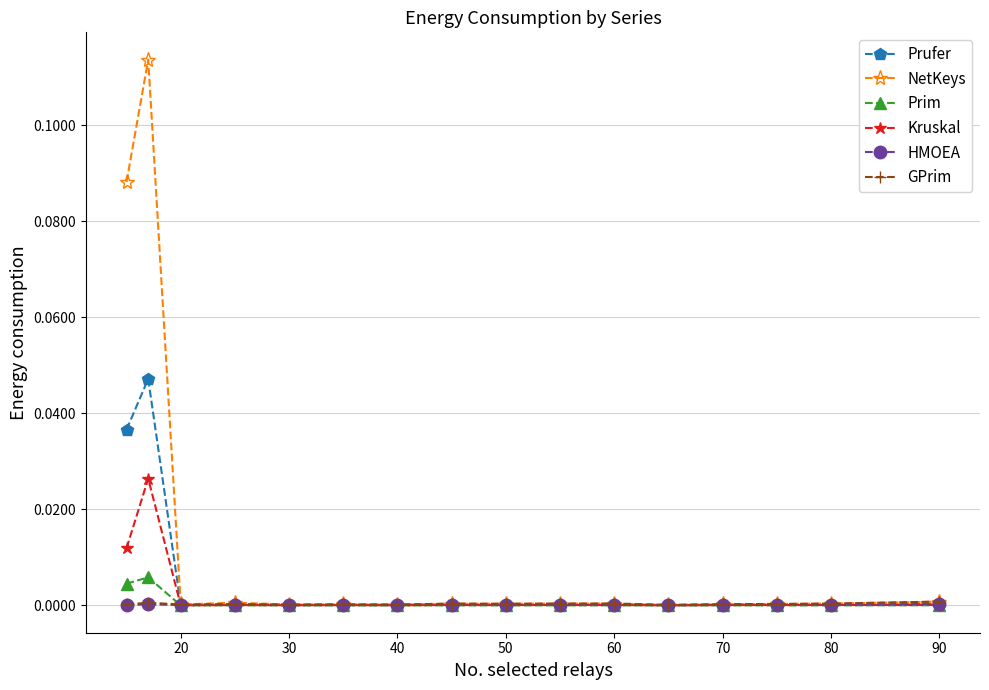

Which series has the largest total across all categories?

NetKeys